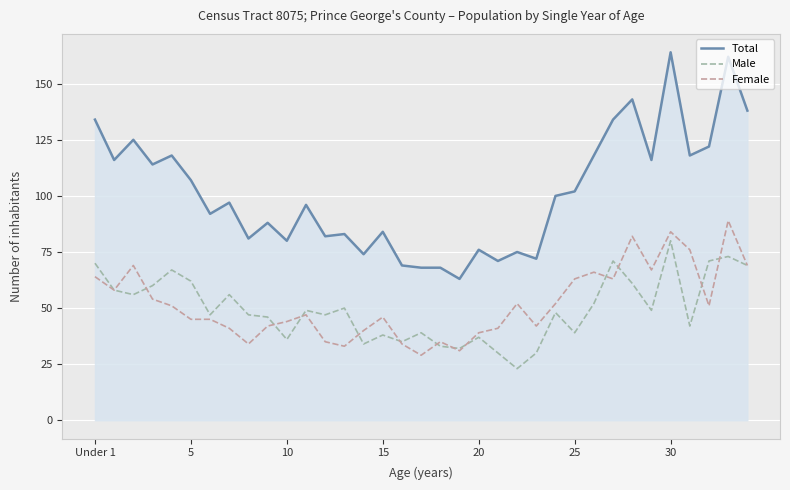

Rank the series by their maximum value, from highest to lowest.

Total, Female, Male